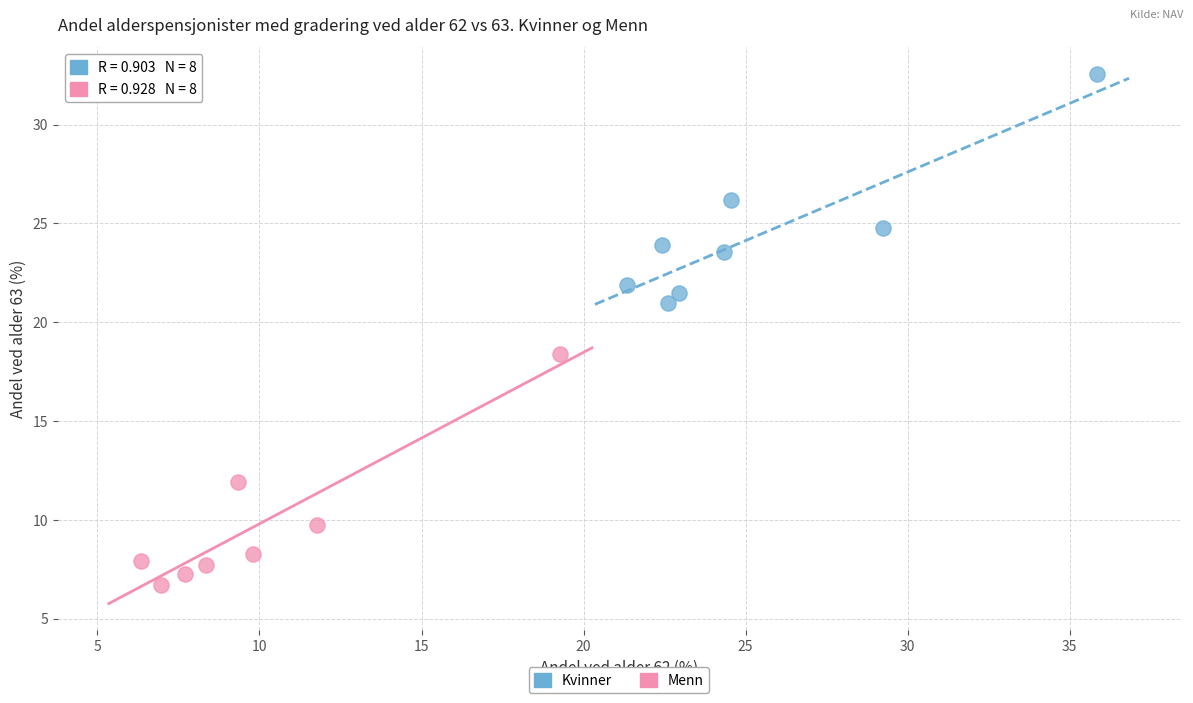

Which series contains the lowest Y value?

Menn